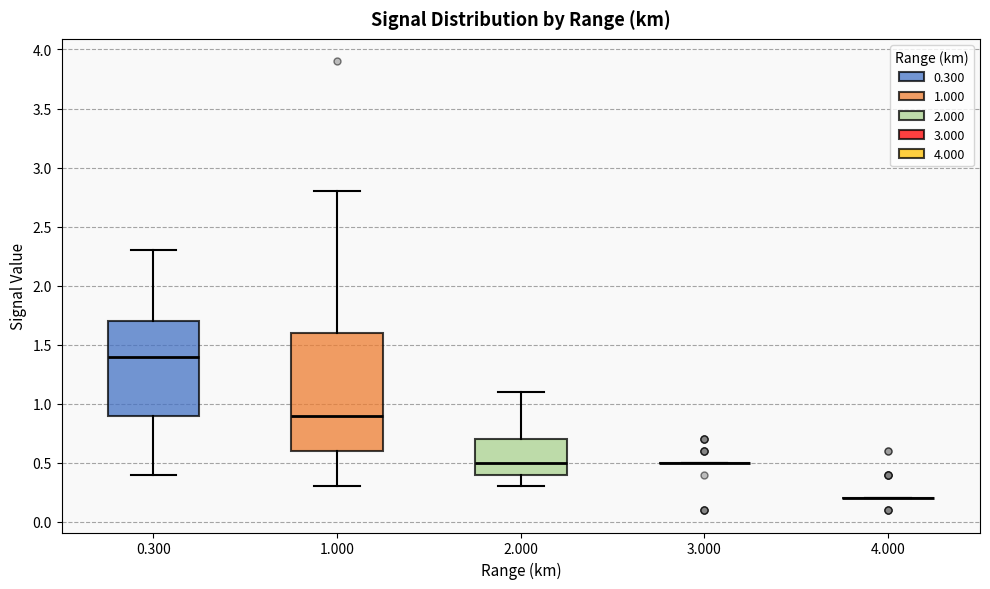

Reading left to right, transcribe this box plot: for each box, give where its median line is, the range the box spans, and where its two whiskers end, as read against the y-axis. The values are not printed on the chart, so give them approximately, as read against the axis.

0.300: median 1.4, box 0.9 to 1.7, whiskers 0.4 to 2.3
1.000: median 0.9, box 0.6 to 1.6, whiskers 0.3 to 2.8
2.000: median 0.5, box 0.4 to 0.7, whiskers 0.3 to 1.1
3.000: box collapsed to a line at 0.5, whiskers 0.5 to 0.5
4.000: box collapsed to a line at 0.2, whiskers 0.2 to 0.2